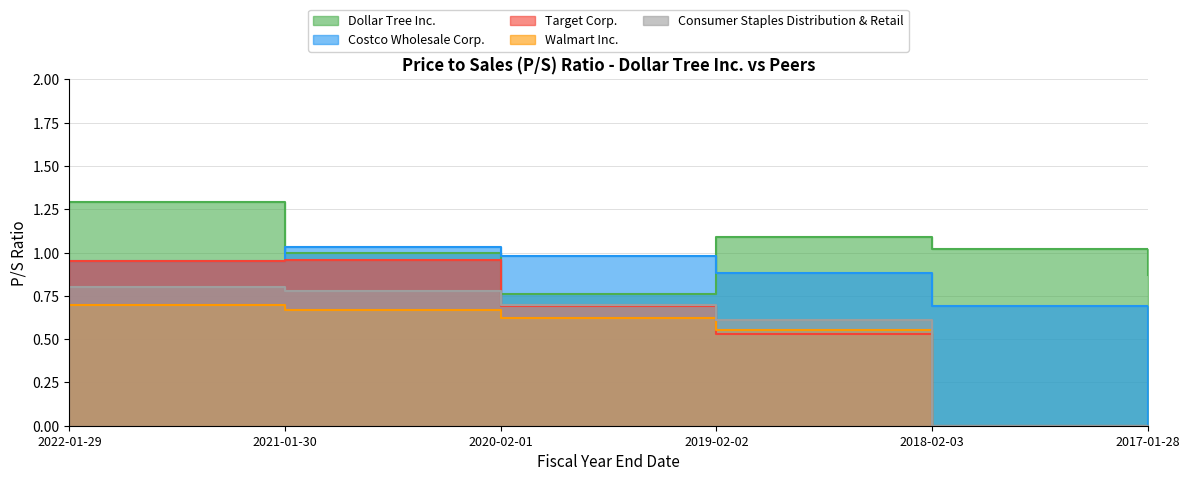

Which series has the widest spread of values?

Costco Wholesale Corp.